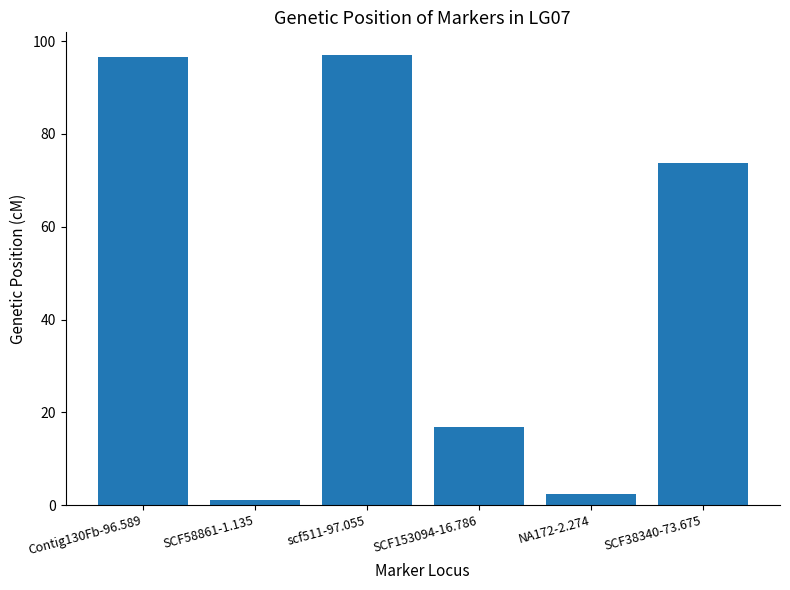

Reading left to right, what are all the values shown in this chart?

Contig130Fb-96.589=96.6	SCF58861-1.135=1.1	scf511-97.055=97.1	SCF153094-16.786=16.8	NA172-2.274=2.3	SCF38340-73.675=73.7